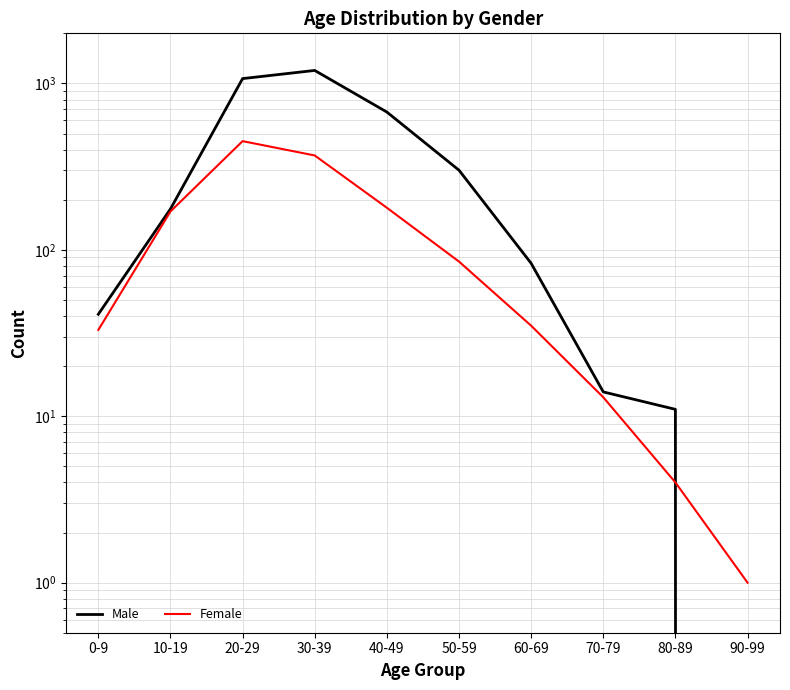

What are all the series names shown in the legend?

Male, Female